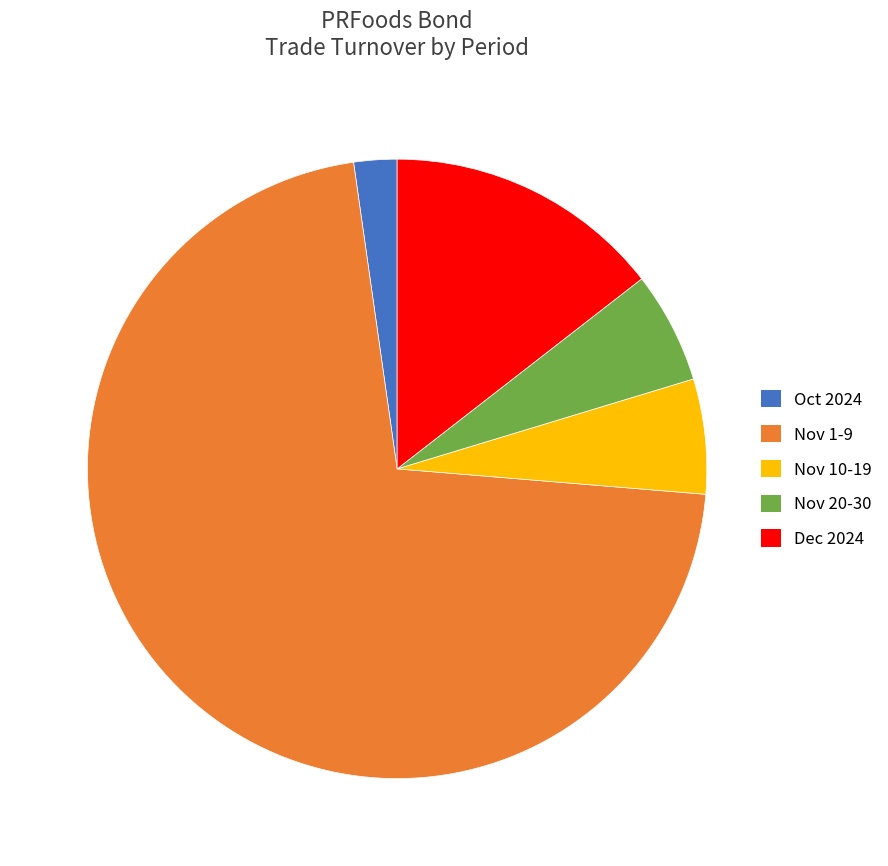

True or false: Dec 2024 accounts for 14% of the total.

True